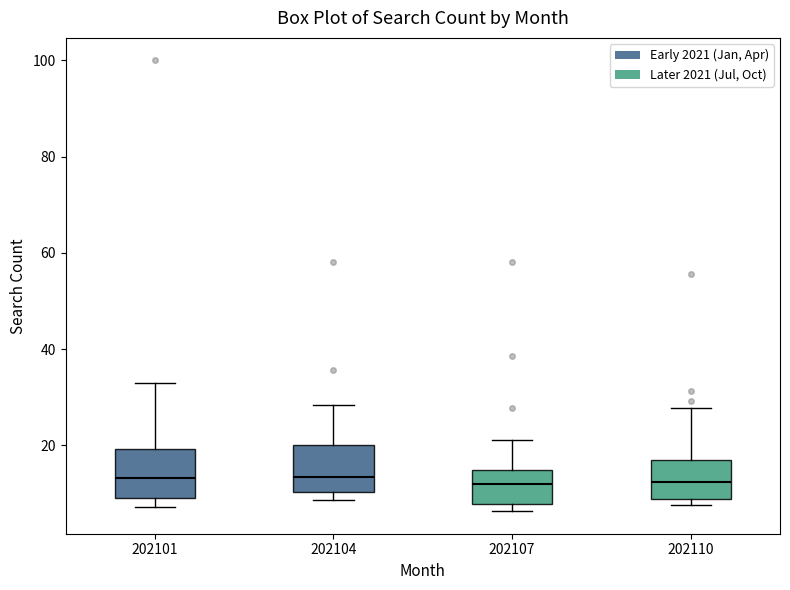

Where is the upper edge of the box at x = 202110 on the y-axis? The values are not printed on the chart, so give them approximately, as read against the axis.

16